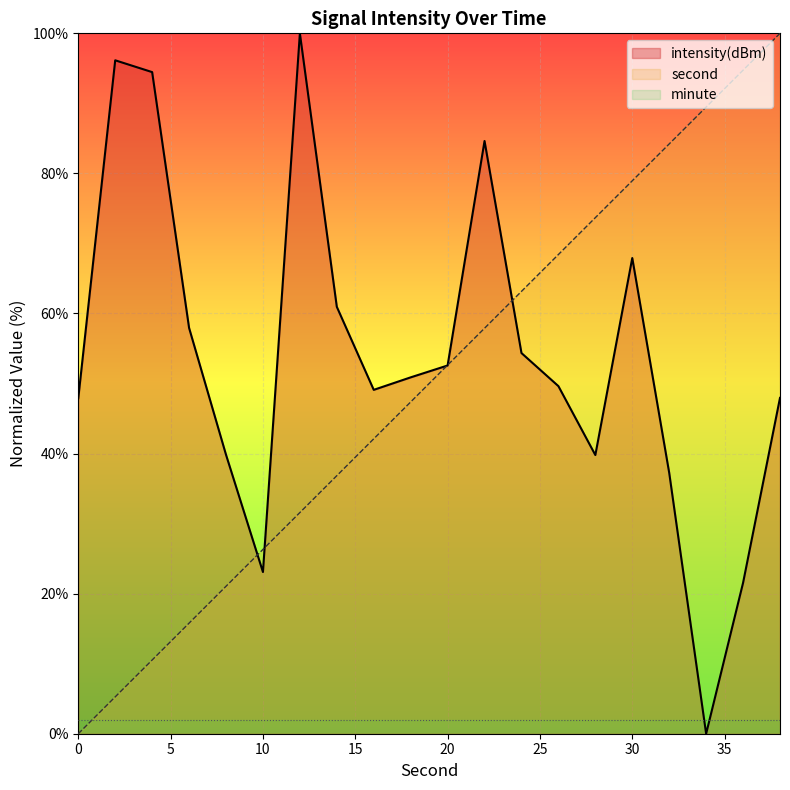

The value of second at 36 is 156.8. True or false?

False